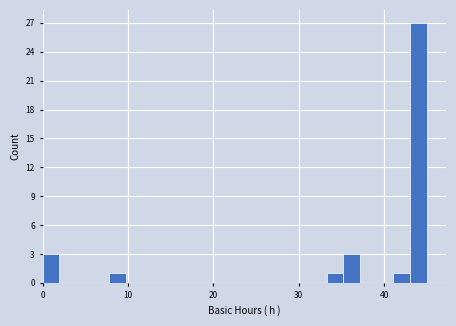

Read against the x-axis, roughly where is the centre of the tallest bar?

44